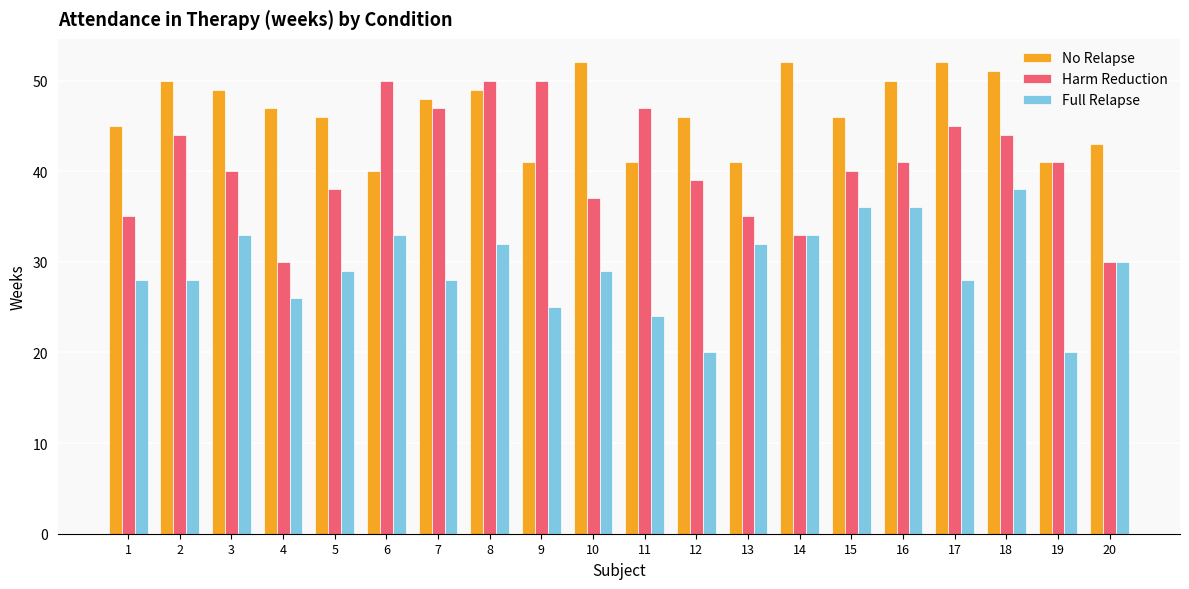

What is the maximum value for Full Relapse?

38